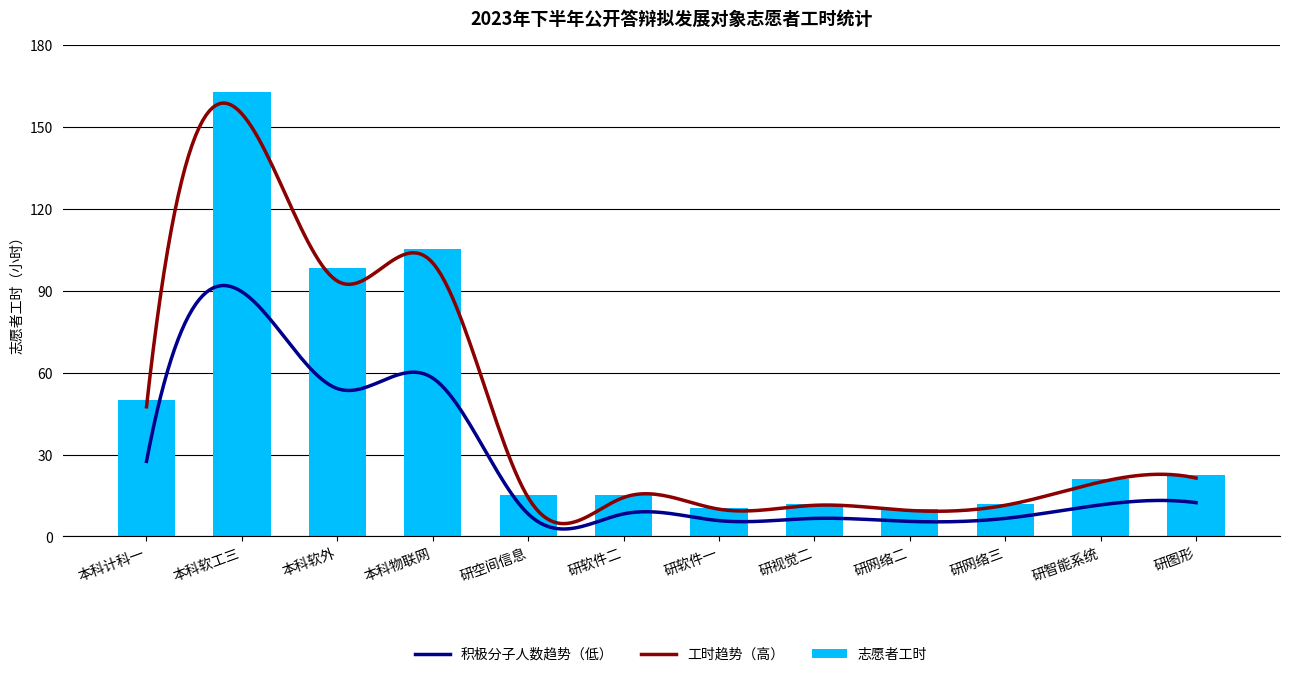

How many bars are there in total?

12